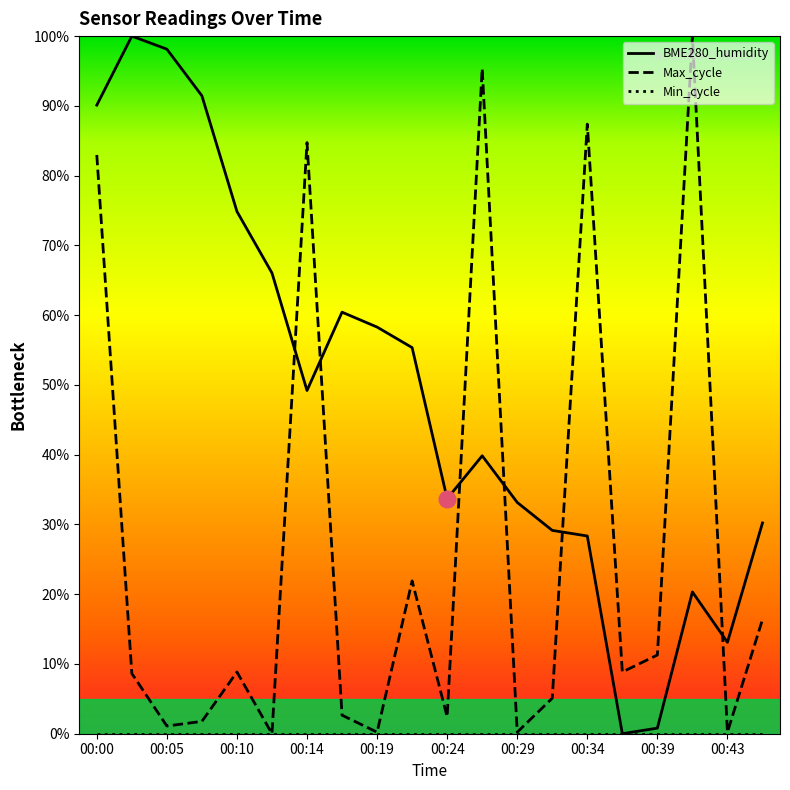

What is the ratio of the value at 00:34 to the value at 00:05?

0.3